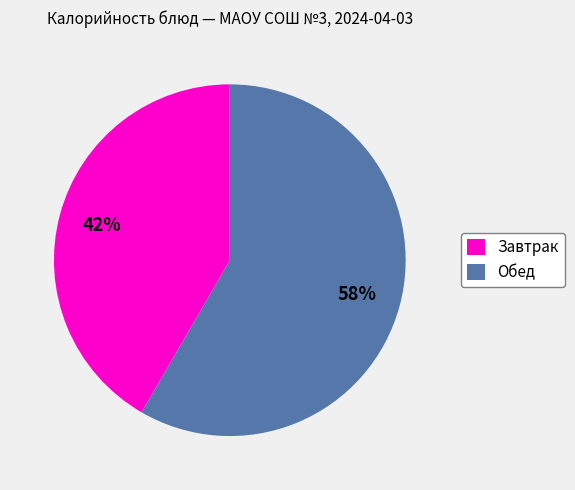

Between Завтрак and Обед, which is larger?

Обед